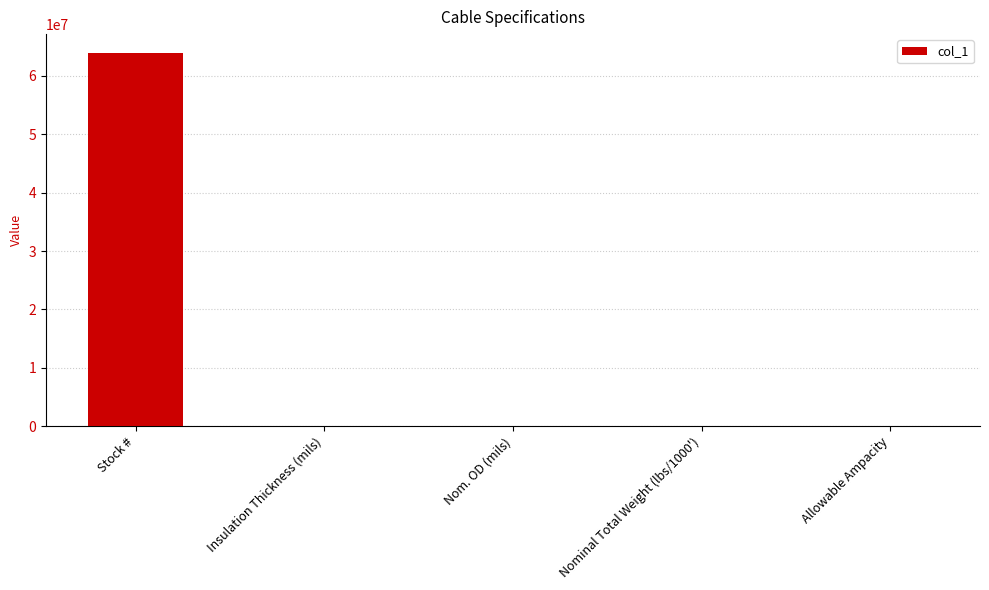

Which category has the highest value across all series?

Stock #